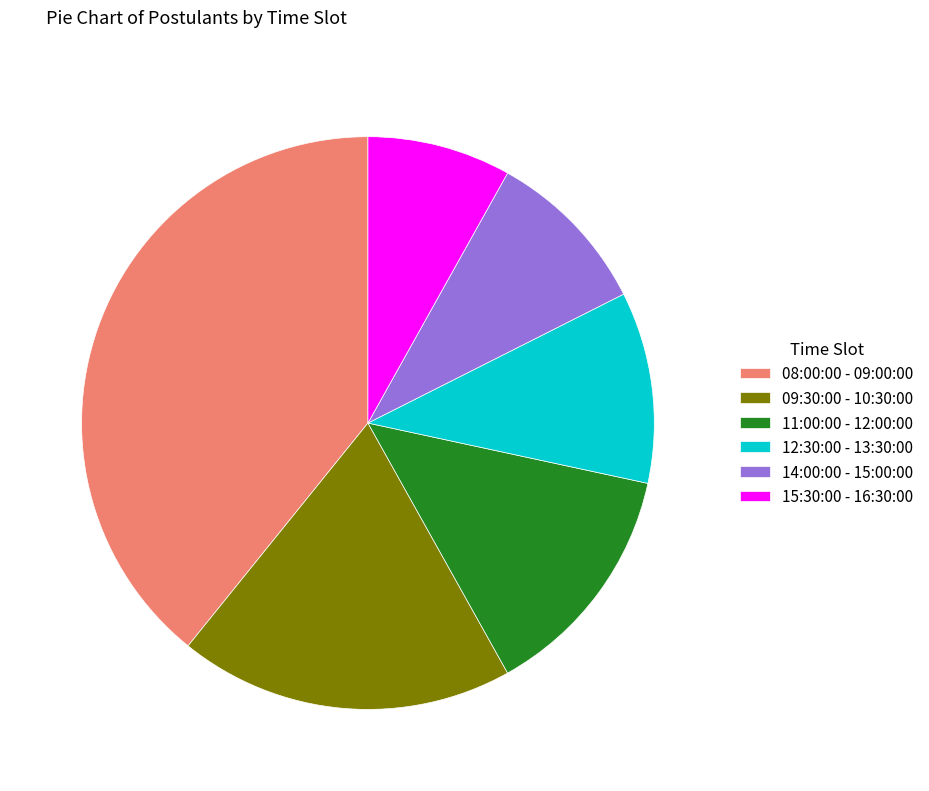

Rank the categories by value from lowest to highest.

15:30:00 - 16:30:00, 14:00:00 - 15:00:00, 12:30:00 - 13:30:00, 11:00:00 - 12:00:00, 09:30:00 - 10:30:00, 08:00:00 - 09:00:00